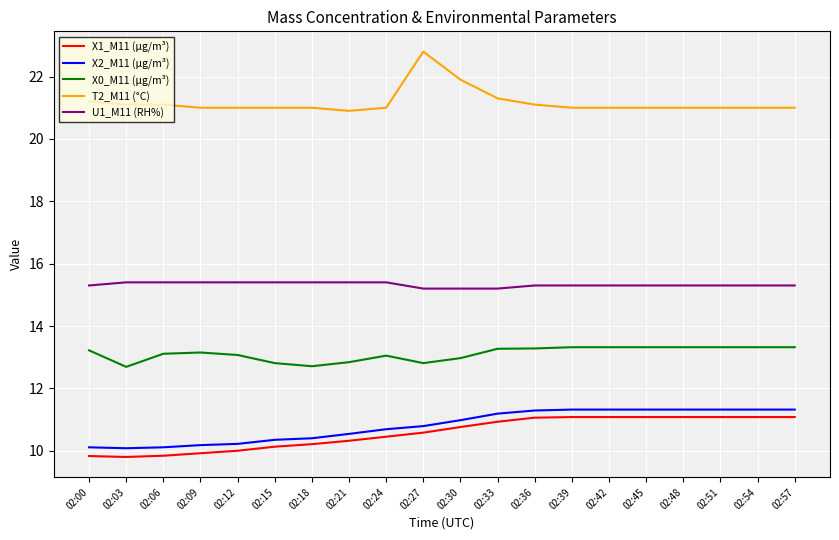

What is the difference between the highest and lowest values at 02:51?

9.9